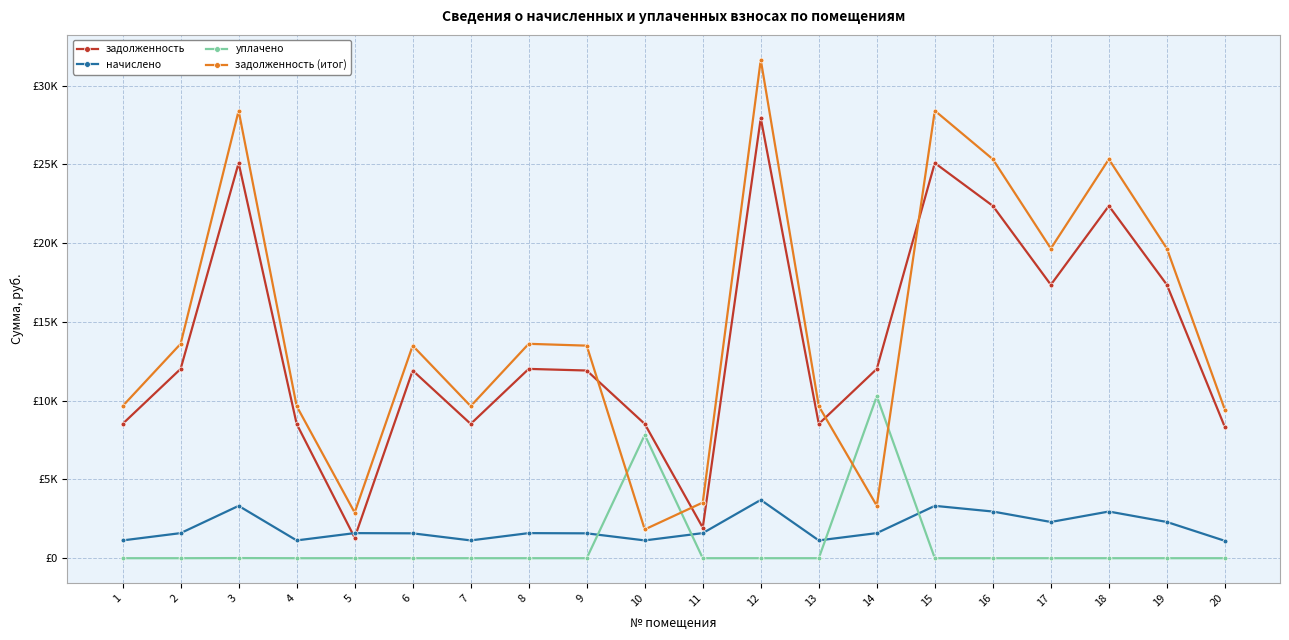

What are all the series names shown in the legend?

задолженность, начислено, уплачено, задолженность (итог)